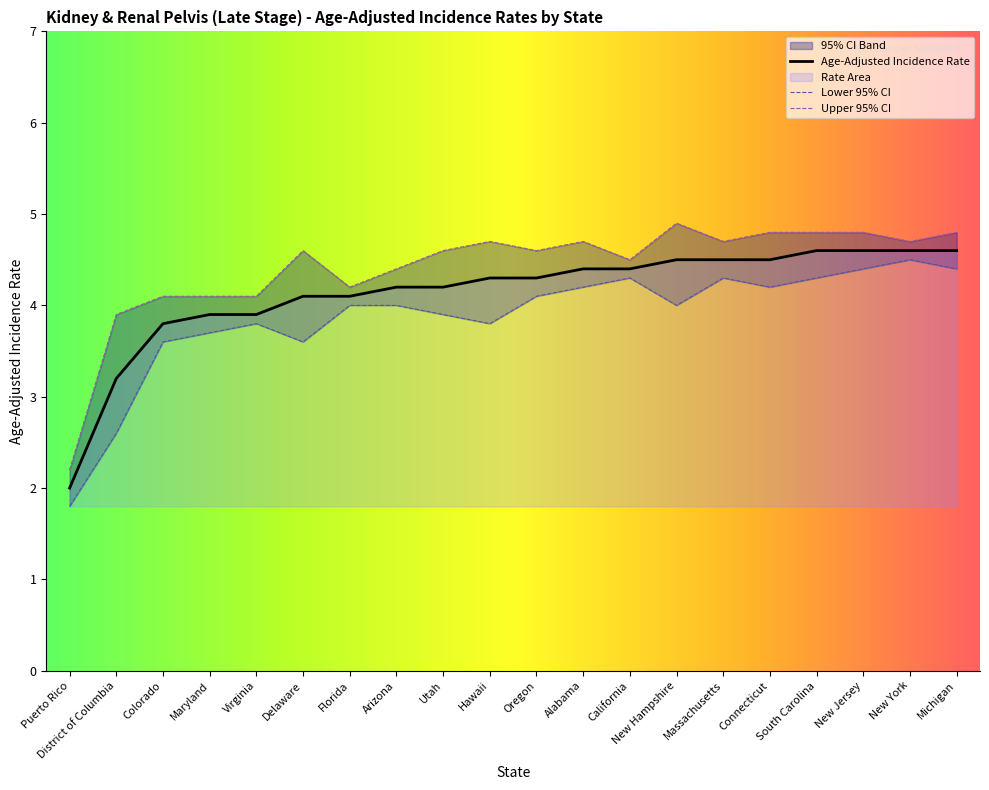

What position from the right is South Carolina?

4